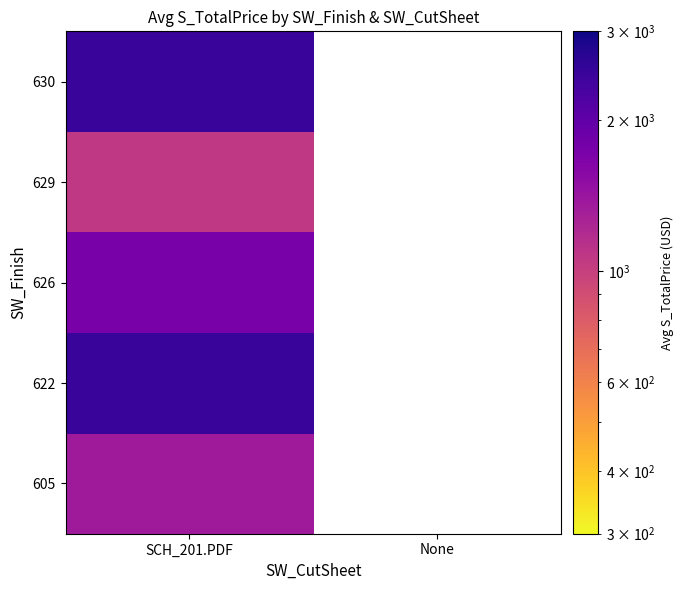

How many distinct data groups are displayed?

5